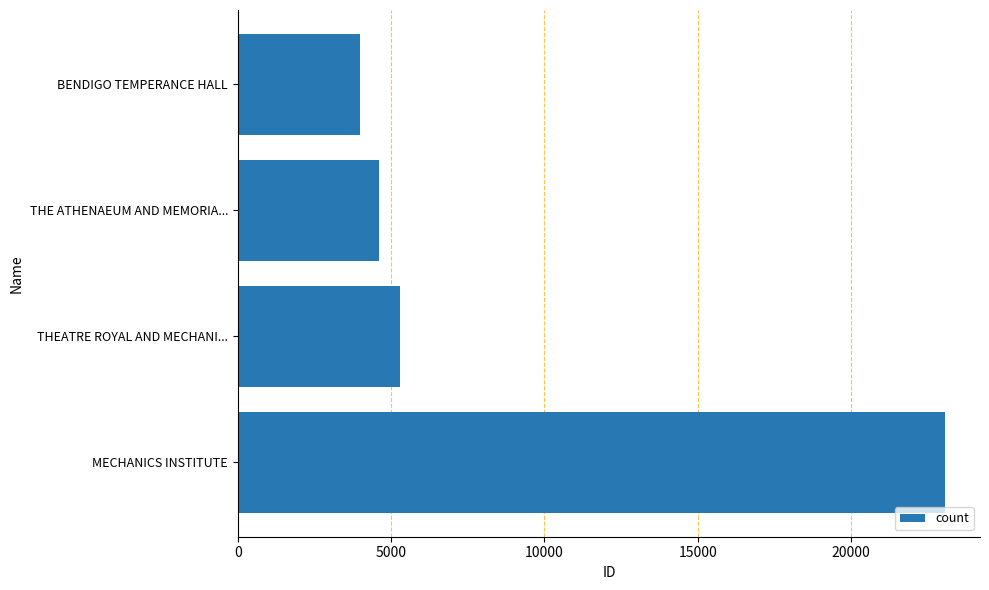

What is the maximum value shown in the chart?

23052